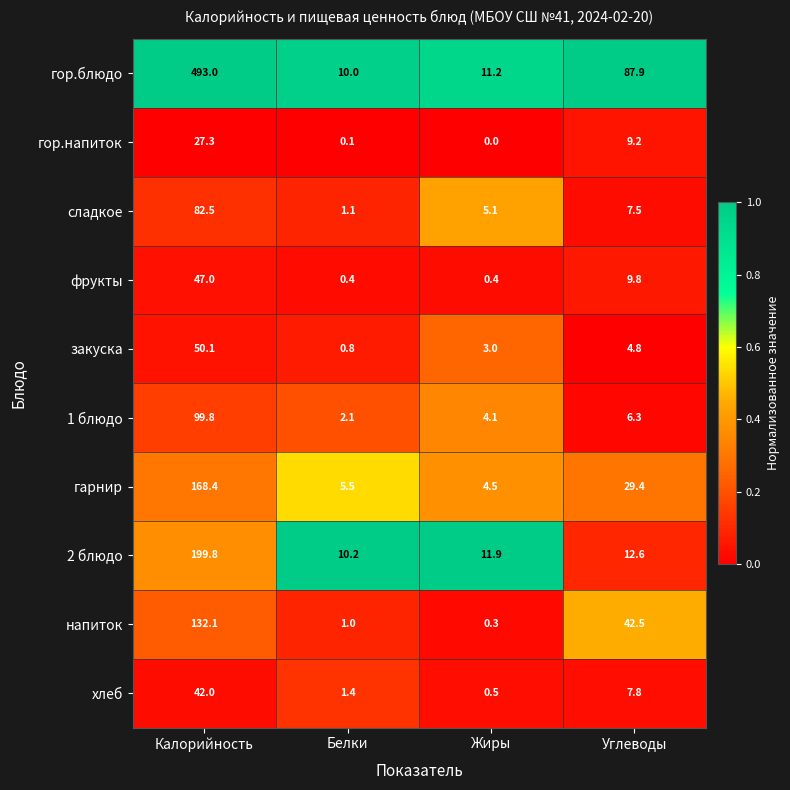

What is the total value across all series at Жиры?

41.0